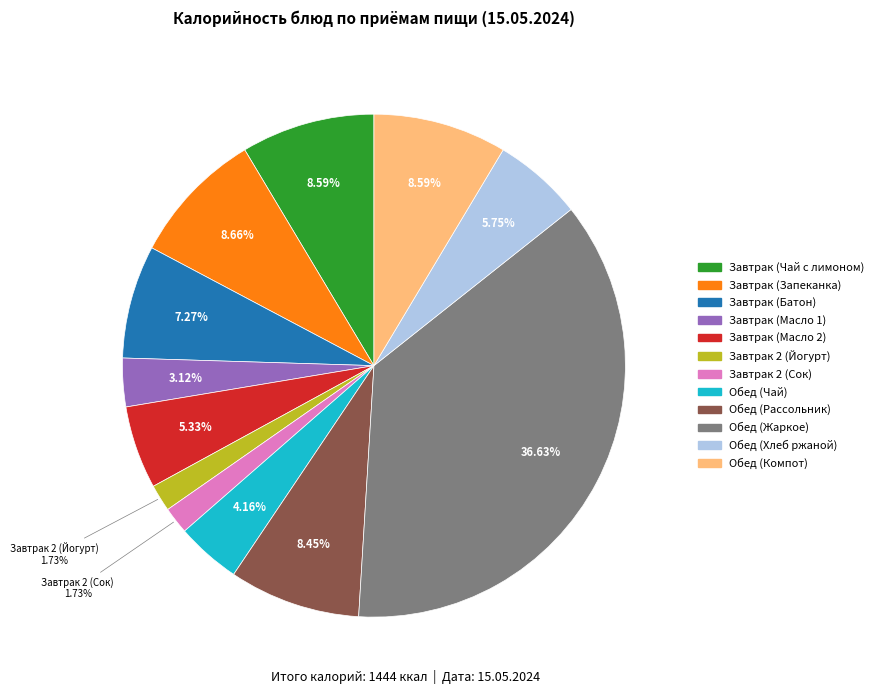

Does Обед (Хлеб ржаной) account for over 50% of the chart?

No